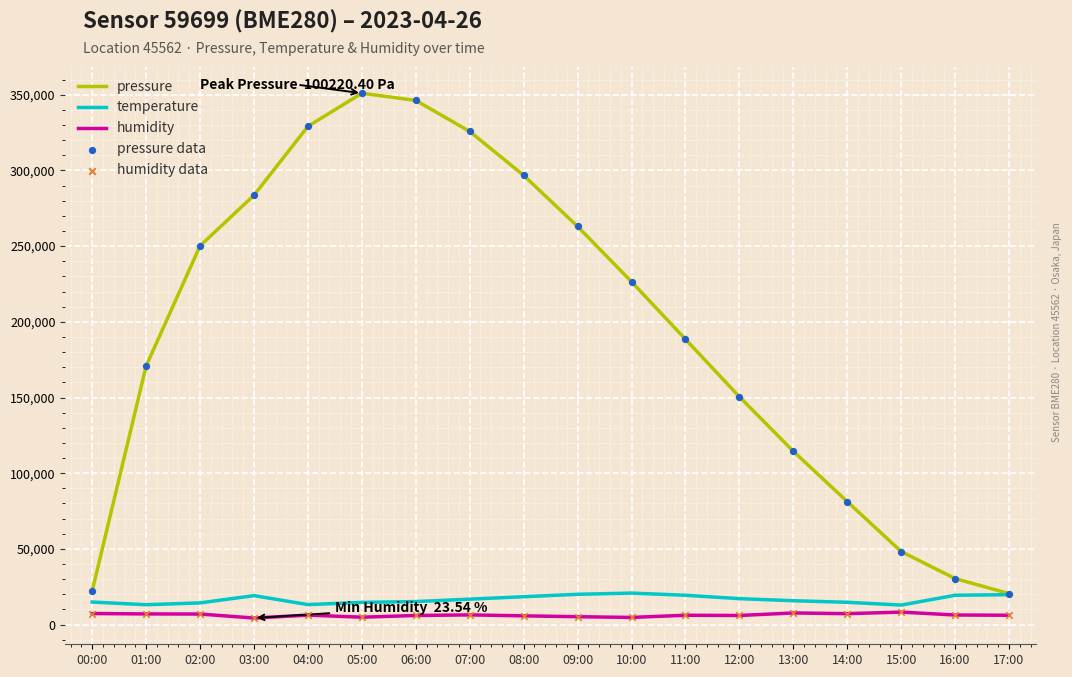

Which series has the widest spread of values?

pressure